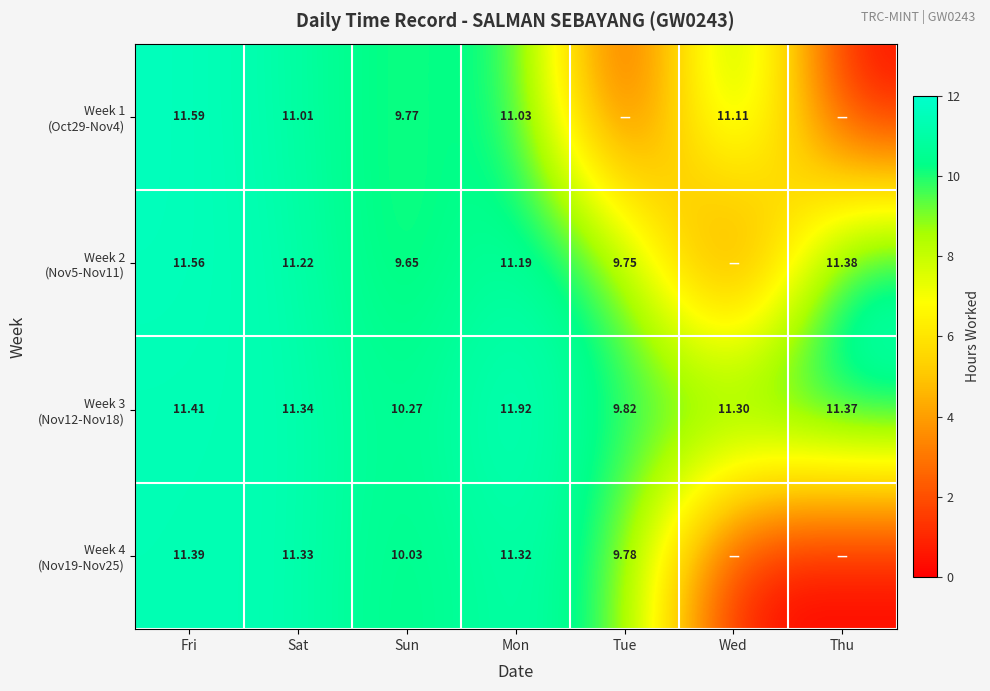

At which category is the sum across all series the highest?

Fri